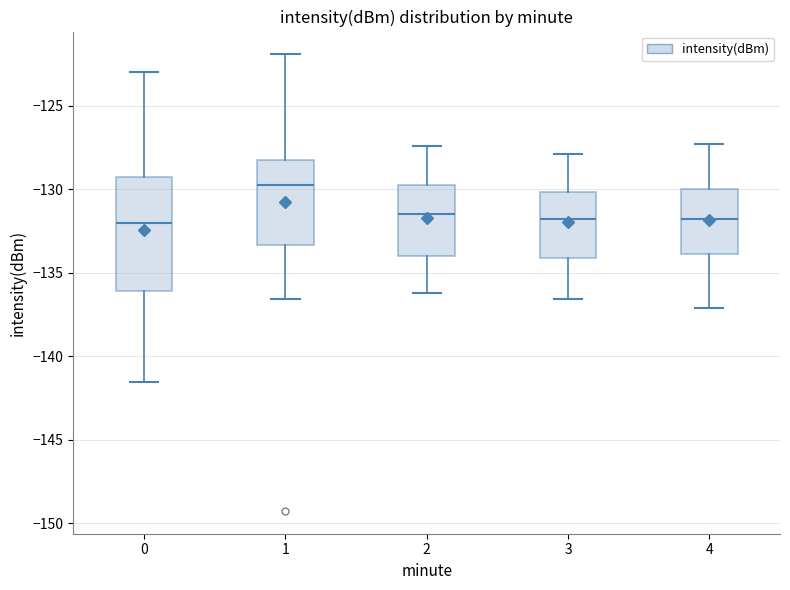

Reading left to right, read every box against the y-axis: the position of its median line, the range the box covers, and the ends of its whiskers. The values are not printed on the chart, so give them approximately, as read against the axis.

0: median -132.0, box -136.0 to -129.5, whiskers -141.5 to -123.0
1: median -129.5, box -133.5 to -128.0, whiskers -136.5 to -122.0
2: median -131.5, box -134.0 to -129.5, whiskers -136.0 to -127.5
3: median -131.5, box -134.0 to -130.0, whiskers -136.5 to -128.0
4: median -131.5, box -134.0 to -130.0, whiskers -137.0 to -127.5